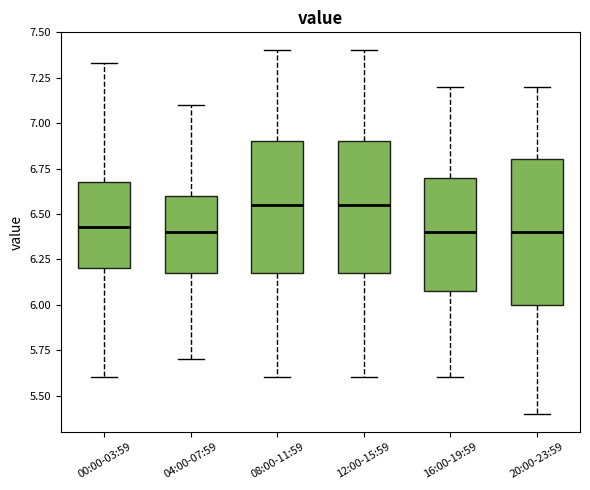

Reading left to right, transcribe this box plot: for each box, give where its median line is, the range the box spans, and where its two whiskers end, as read against the y-axis. The values are not printed on the chart, so give them approximately, as read against the axis.

00:00-03:59: median 6.45, box 6.20 to 6.70, whiskers 5.60 to 7.35
04:00-07:59: median 6.40, box 6.20 to 6.60, whiskers 5.70 to 7.10
08:00-11:59: median 6.55, box 6.20 to 6.90, whiskers 5.60 to 7.40
12:00-15:59: median 6.55, box 6.20 to 6.90, whiskers 5.60 to 7.40
16:00-19:59: median 6.40, box 6.10 to 6.70, whiskers 5.60 to 7.20
20:00-23:59: median 6.40, box 6.00 to 6.80, whiskers 5.40 to 7.20